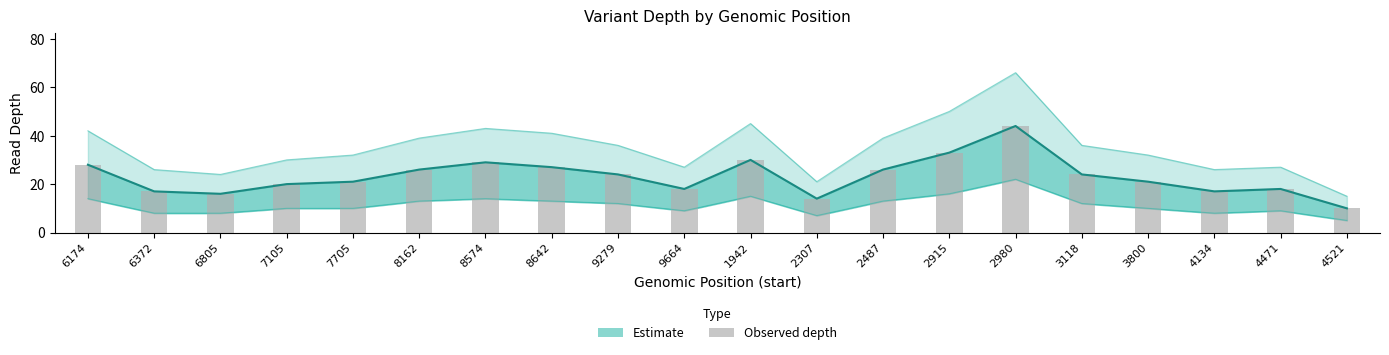

Which label corresponds to the smallest value in the chart?

4521